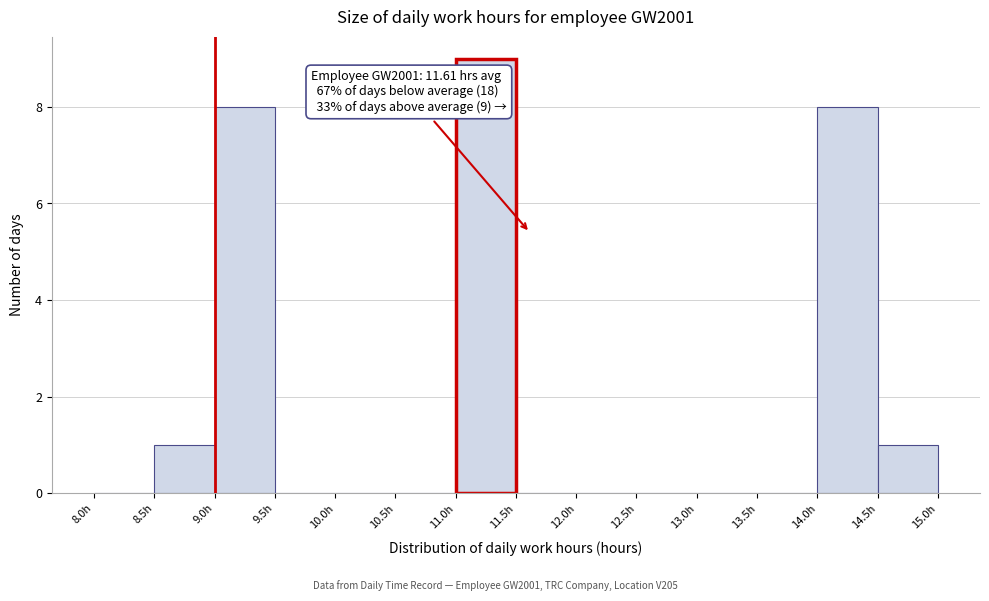

Which range on the x-axis has the tallest bar?

11.0 to 11.5